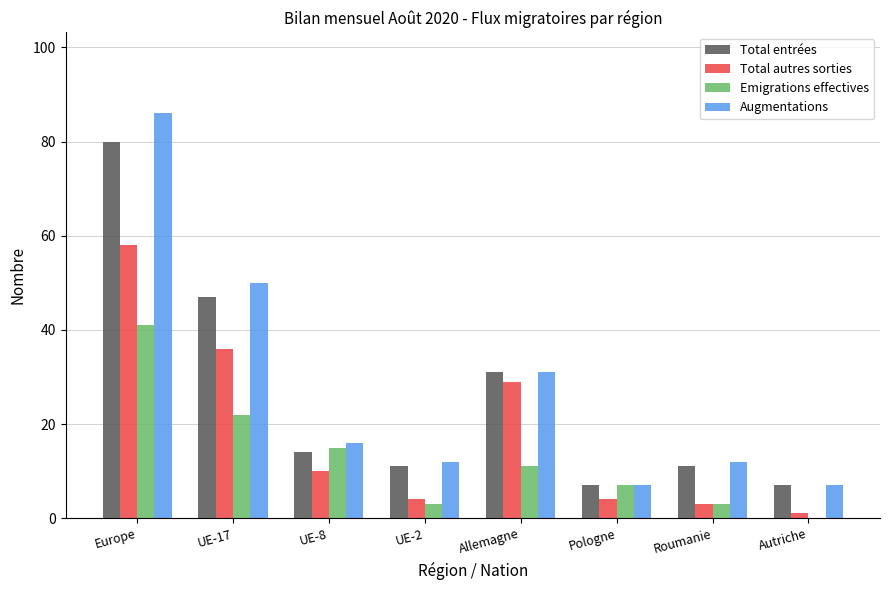

What is the sum of all Total entrées values?

208